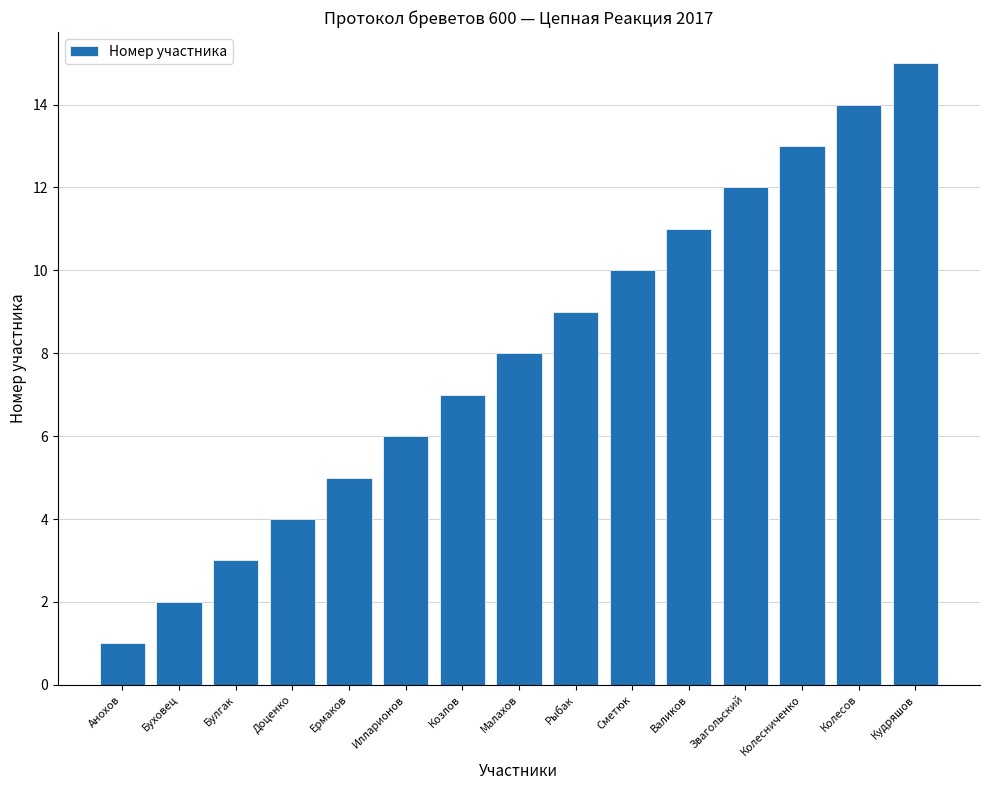

What is the change in value from Звагольский to Колесниченко?

+1